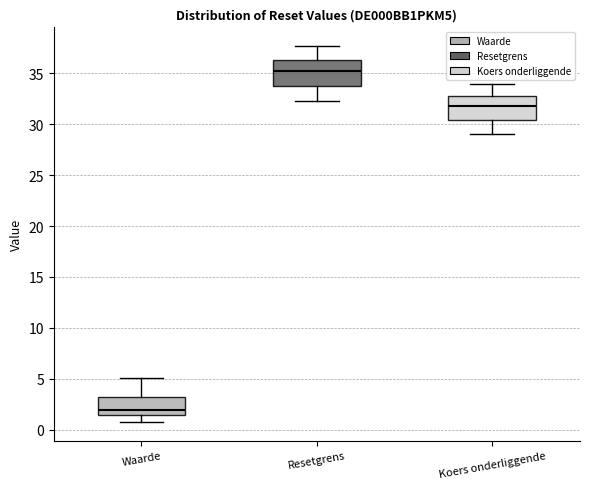

Reading left to right, read every box against the y-axis: the position of its median line, the range the box covers, and the ends of its whiskers. The values are not printed on the chart, so give them approximately, as read against the axis.

Waarde: median 2.0, box 1.5 to 3.0, whiskers 1.0 to 5.0
Resetgrens: median 35.5, box 34.0 to 36.5, whiskers 32.5 to 37.5
Koers onderliggende: median 32.0, box 30.5 to 33.0, whiskers 29.0 to 34.0